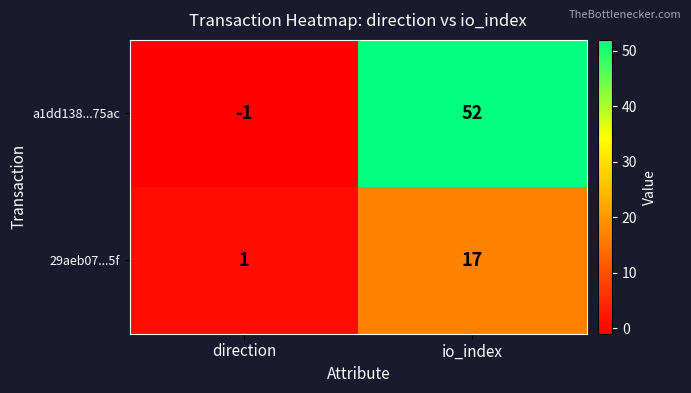

Which series changed the most between direction and io_index?

a1dd138...75ac